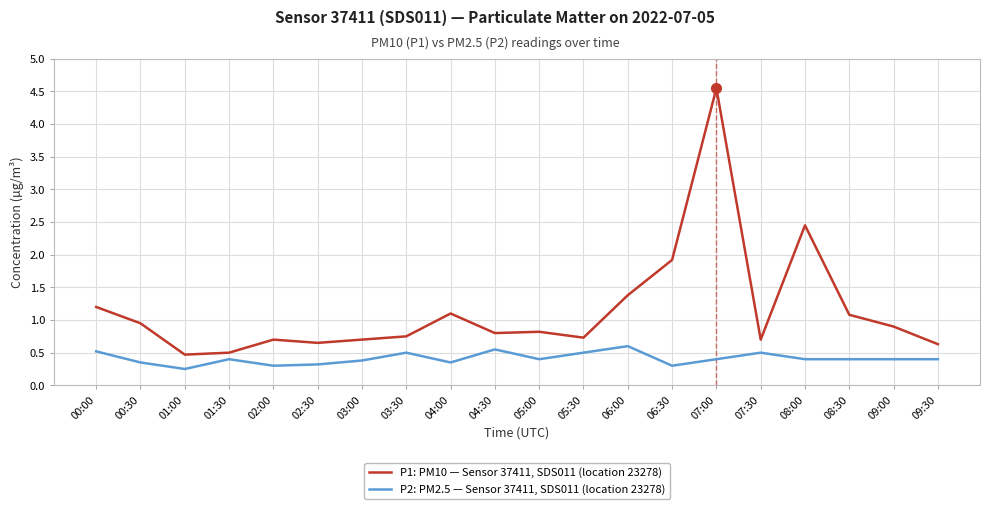

How many categories are shown in the chart?

20